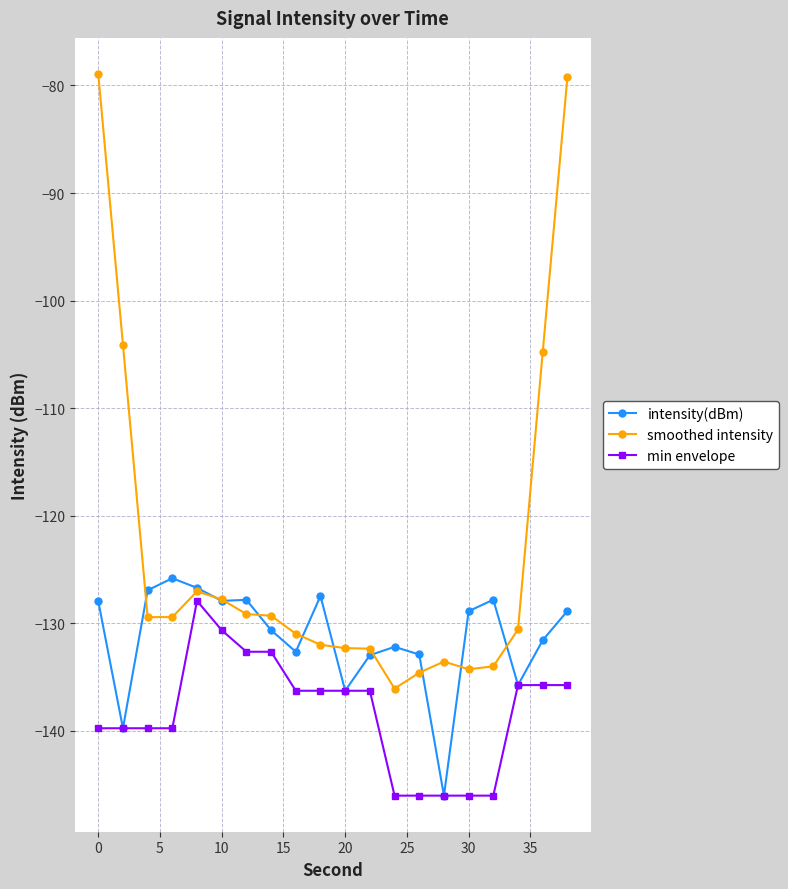

Which series has the largest total across all categories?

smoothed intensity